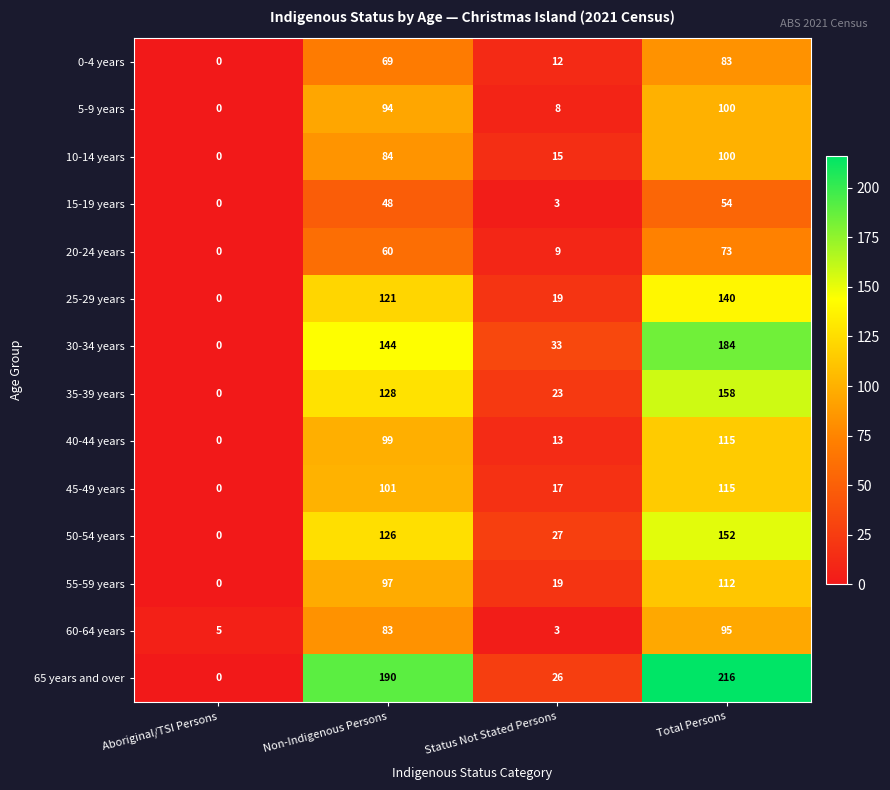

List the labels in order of 15-19 years value, largest first.

Total Persons, Non-Indigenous Persons, Status Not Stated Persons, Aboriginal/TSI Persons